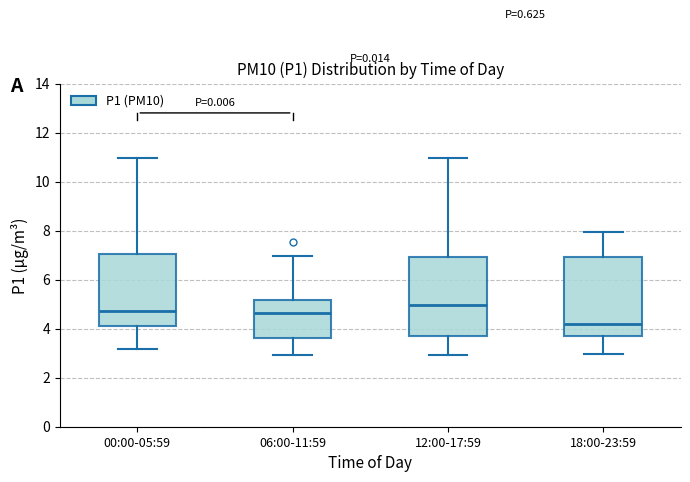

Where does the median line of the box for 00:00-05:59 sit on the y-axis? The values are not printed on the chart, so give them approximately, as read against the axis.

4.8